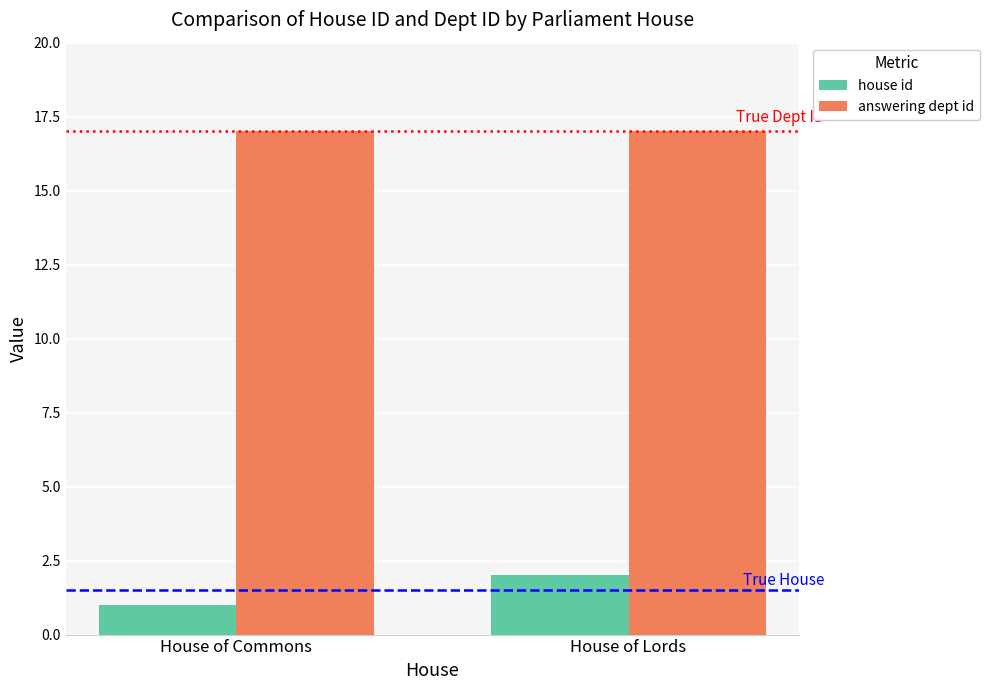

What is the total value across all series at House of Lords?

19